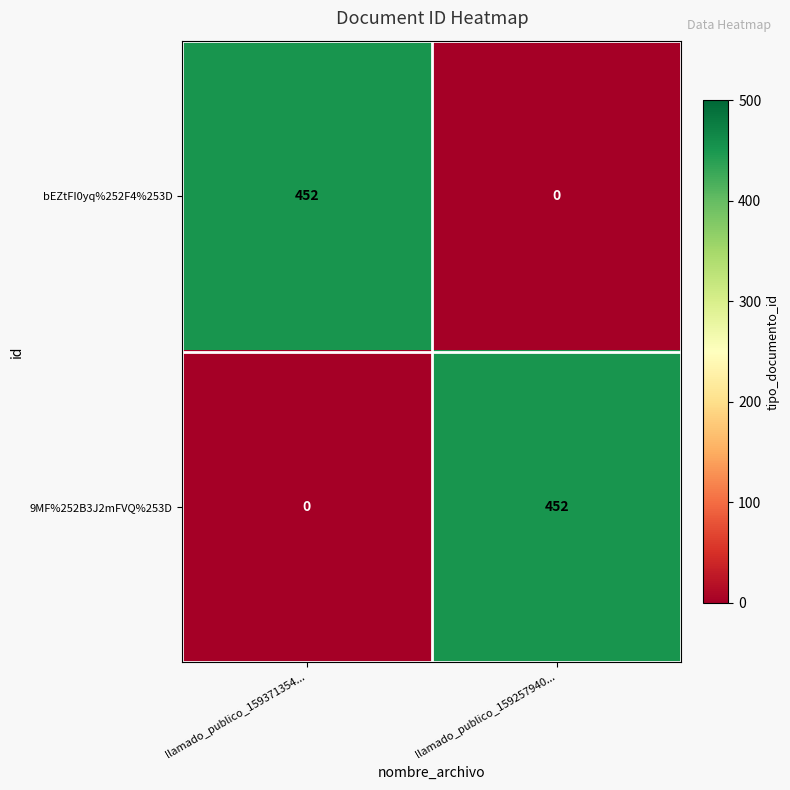

How many data points in bEZtFI0yq%252F4%253D are less than 452?

1